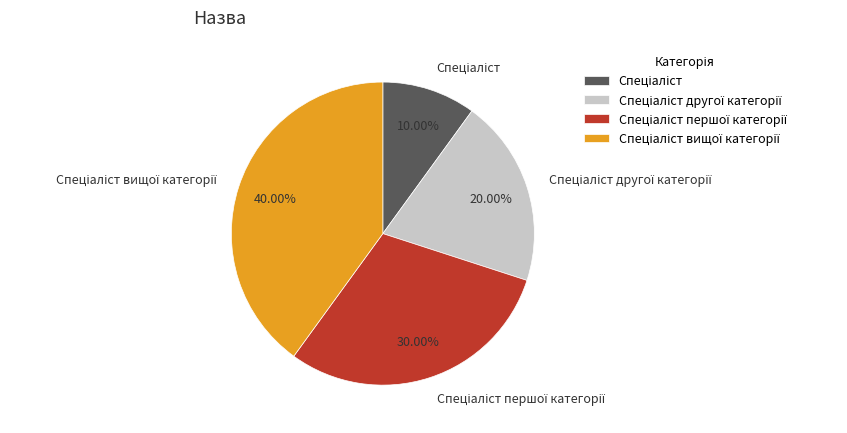

Does any single category account for the majority?

No